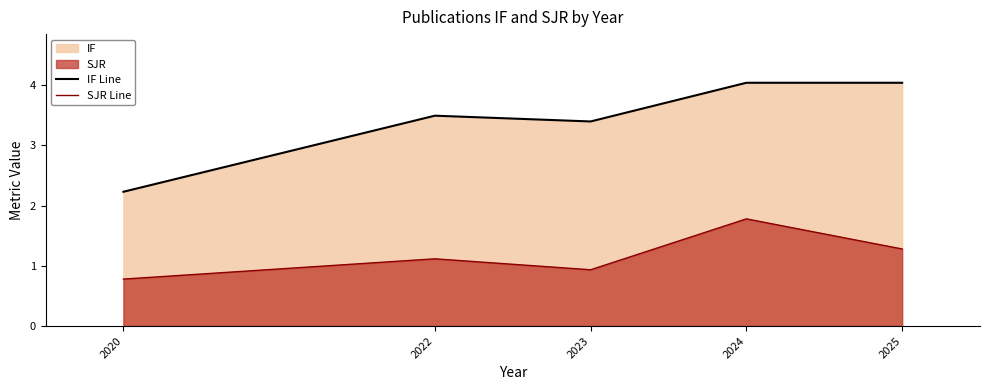

The value of IF Line at 2023 is 2.2. True or false?

False